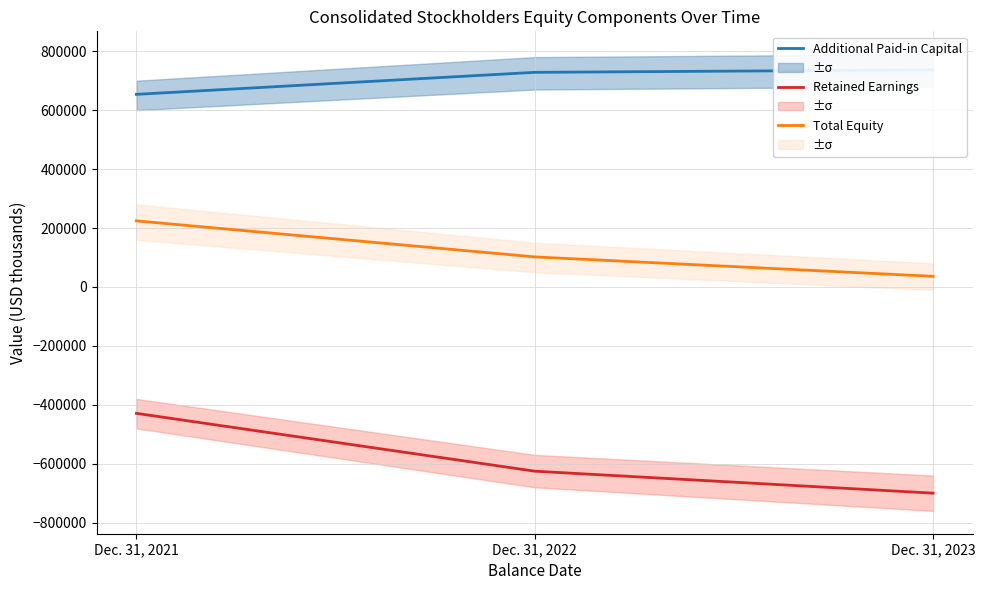

How many data points in Retained Earnings are above -625251?

1